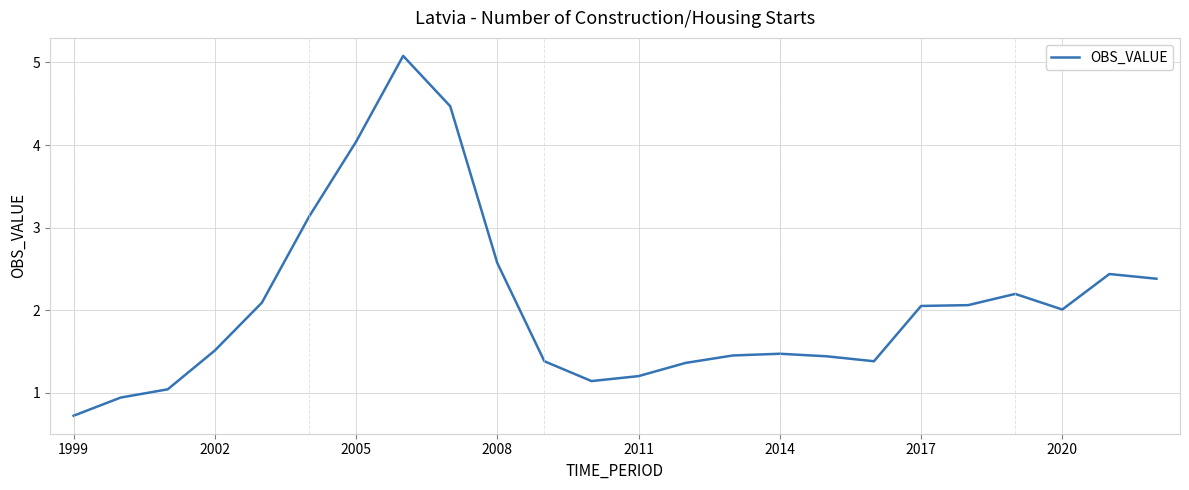

What is the smallest value displayed?

0.7